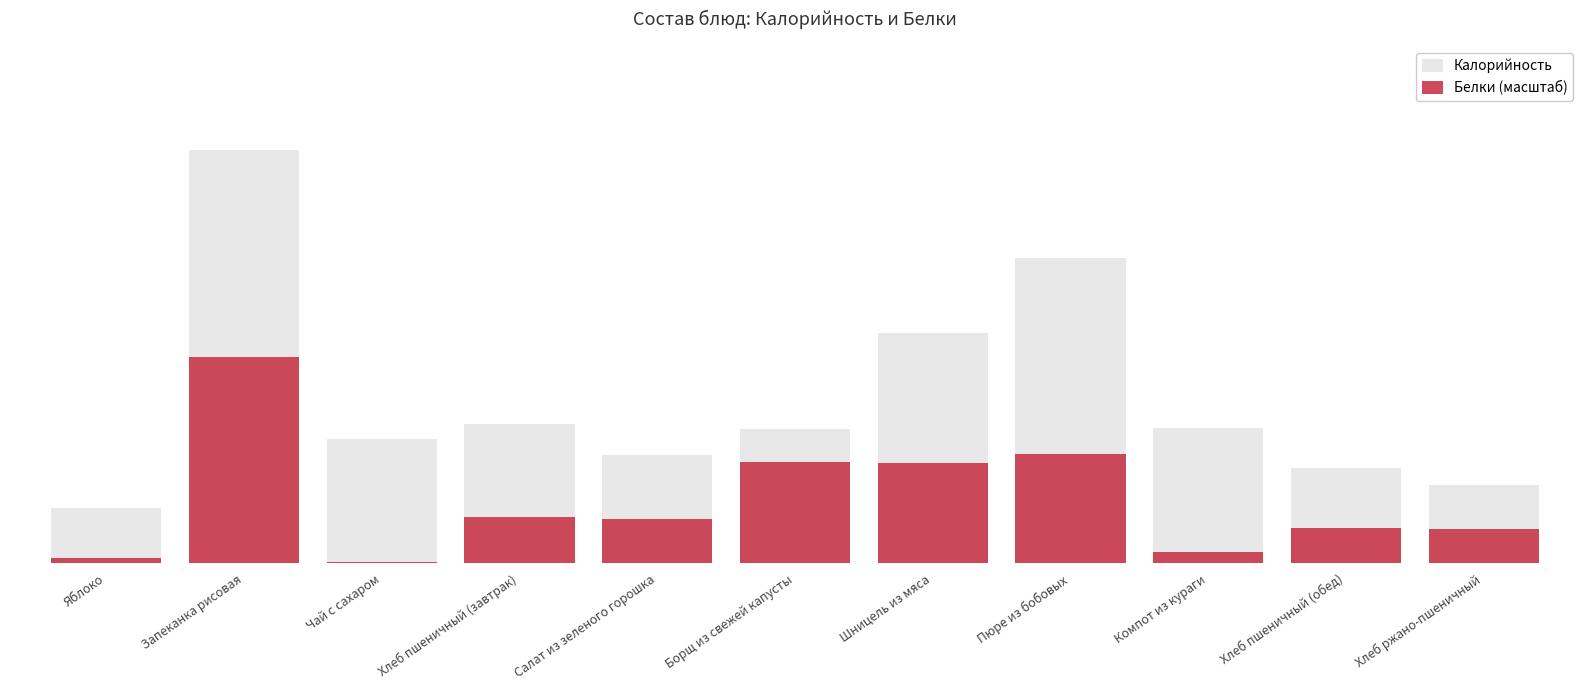

Rank the series by their average value, from highest to lowest.

Калорийность, Белки (масштаб)